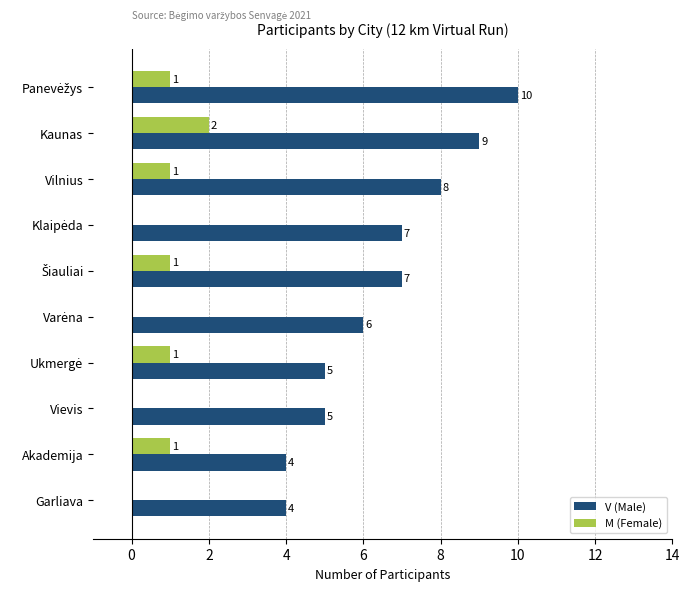

What is the total value across all series at Vievis?

5